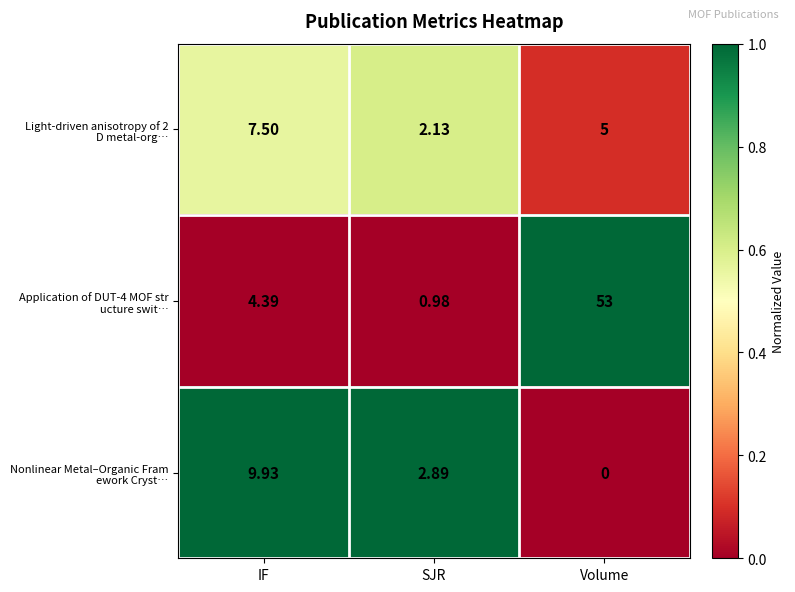

Which category has the lowest value across all series?

Volume